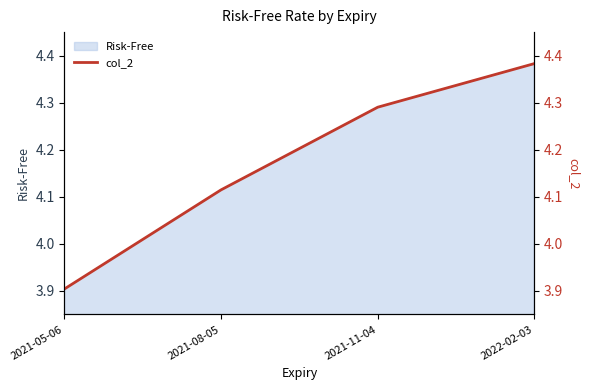

True or false: the data shows 4.3 at 2021-11-04.

True